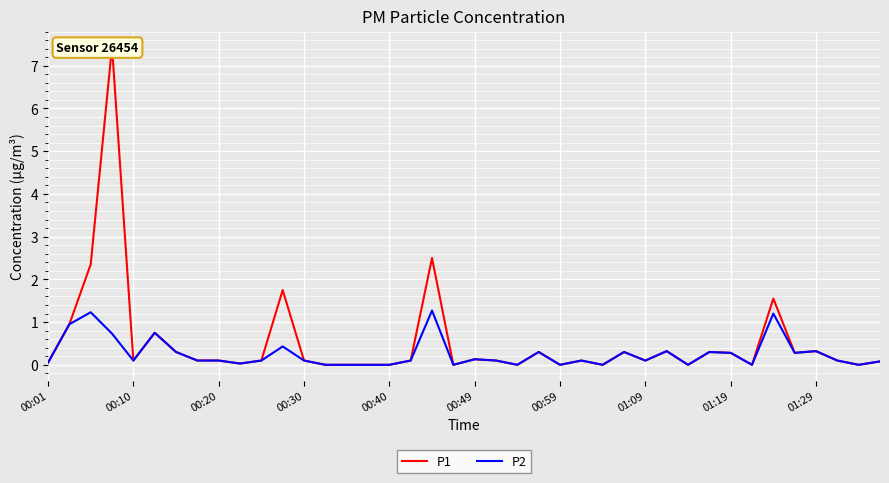

What is the highest value of the P2 series?

1.3